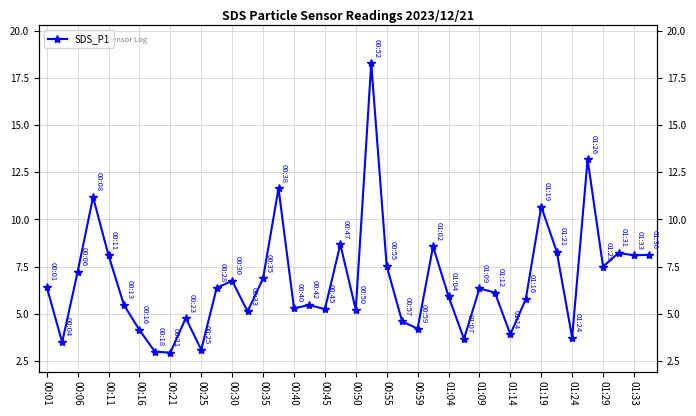

How many data points does each series have?

40